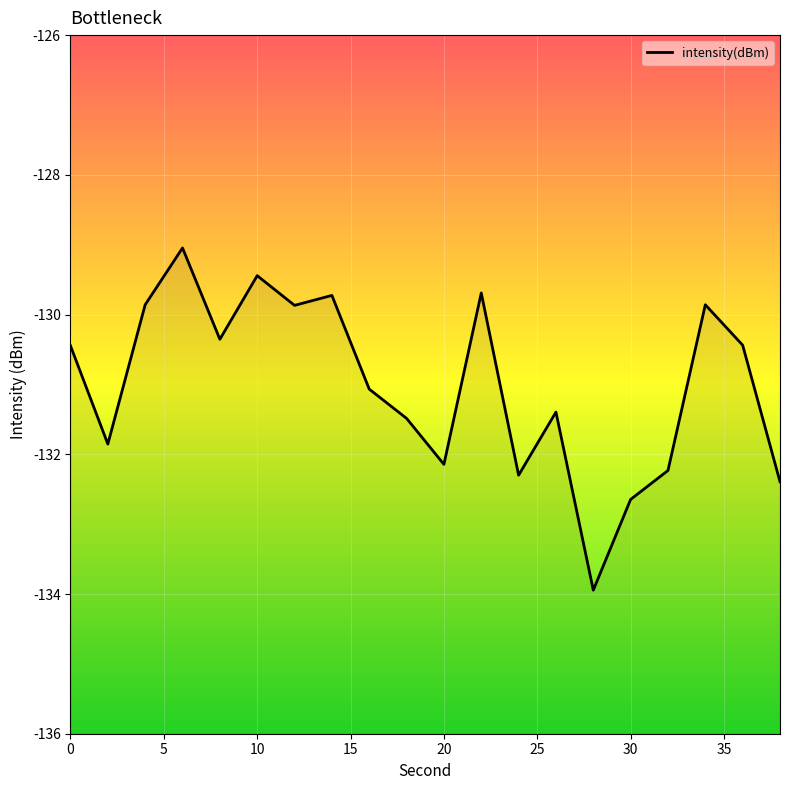

Rank the categories by value from highest to lowest.

6, 10, 22, 14, 4, 34, 12, 8, 36, 0, 16, 26, 18, 2, 20, 32, 24, 38, 30, 28